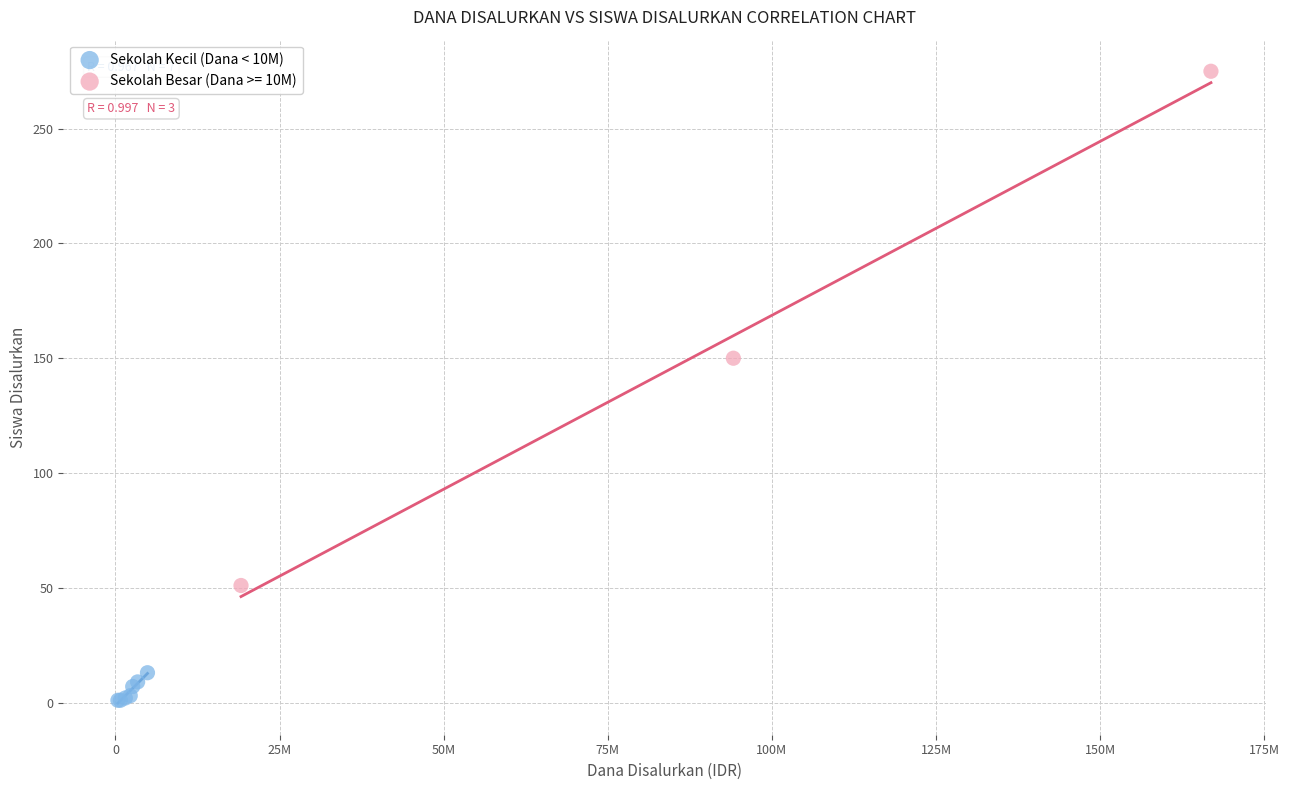

Which series contains the highest Y value?

Sekolah Besar (Dana >= 10M)